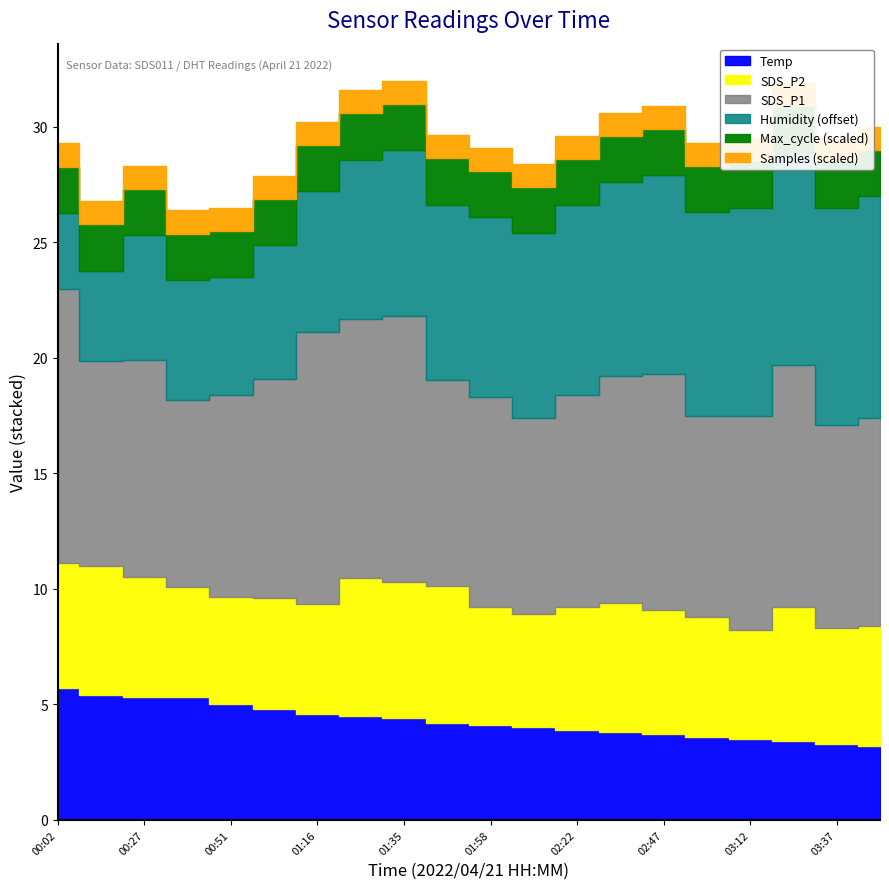

The value of SDS_P1 at 00:27 is 9.4. True or false?

True